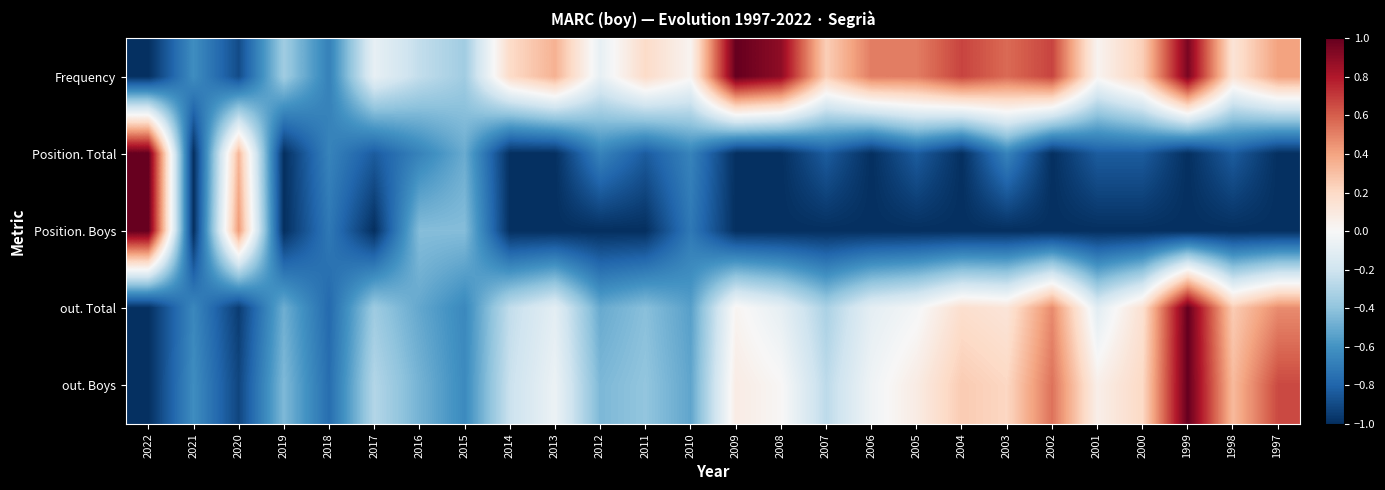

At which category is the sum across all series the highest?

1999